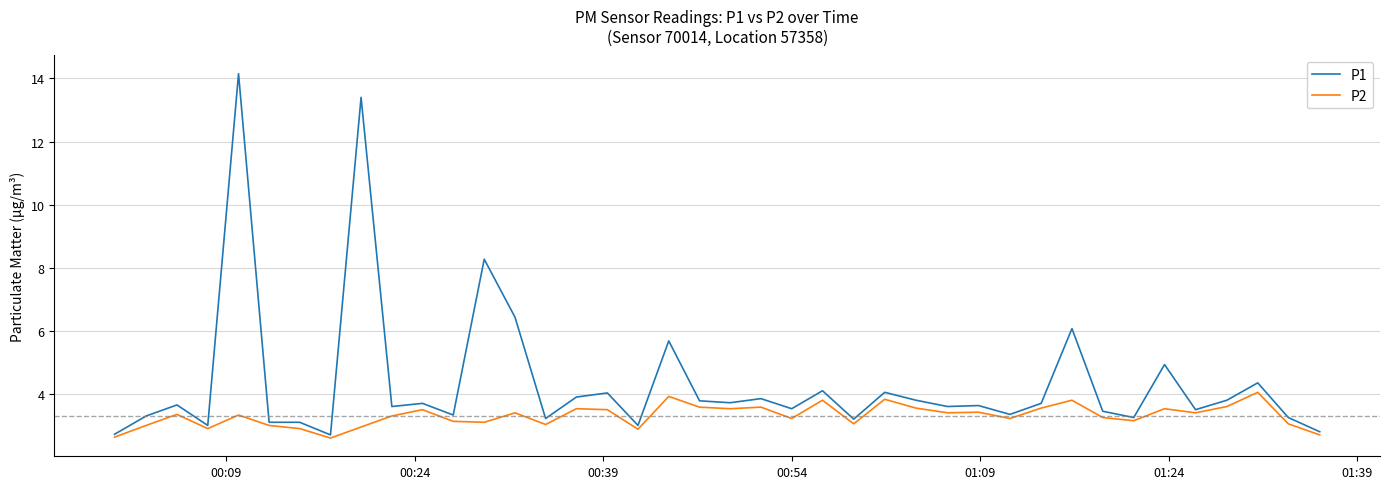

Which series has the largest total across all categories?

P1